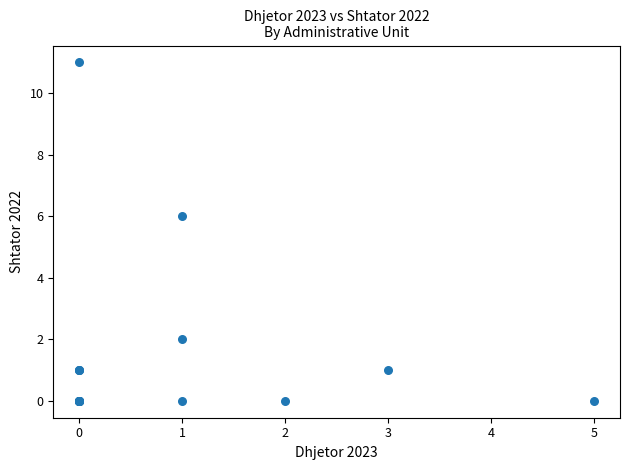

What Y value in the scatter plot is closest to 5?

6